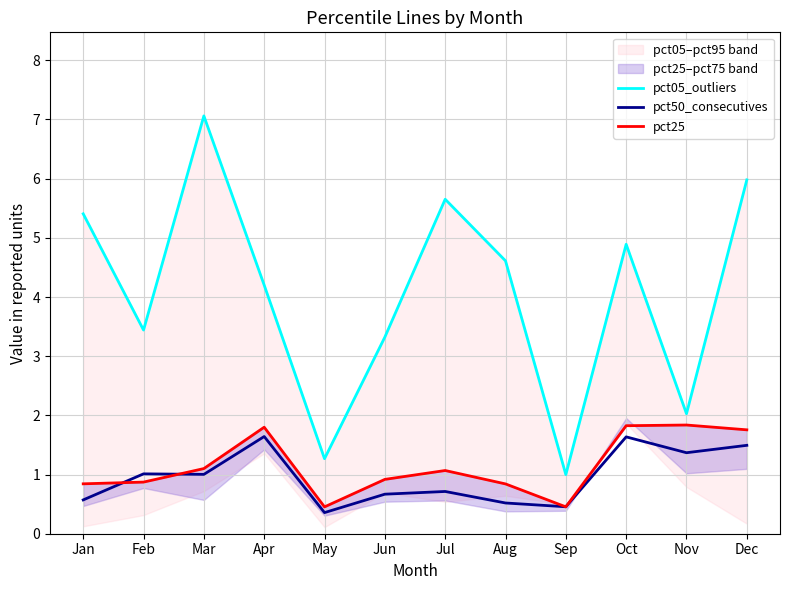

Where is pct05_outliers nearest to the value 4?

Apr